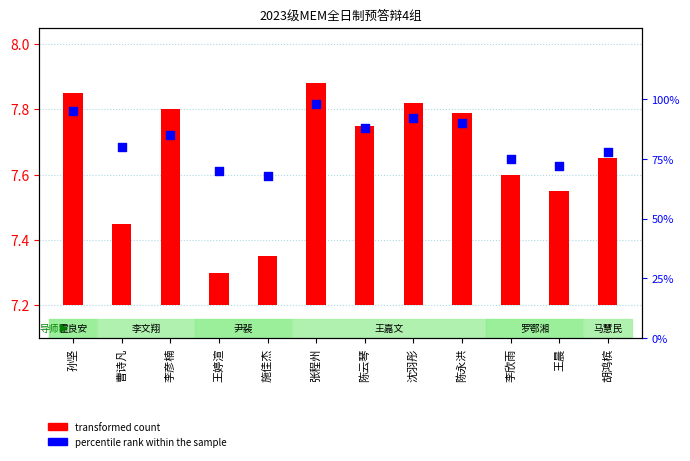

Between 李欣雨 and 王晨, which is larger?

李欣雨